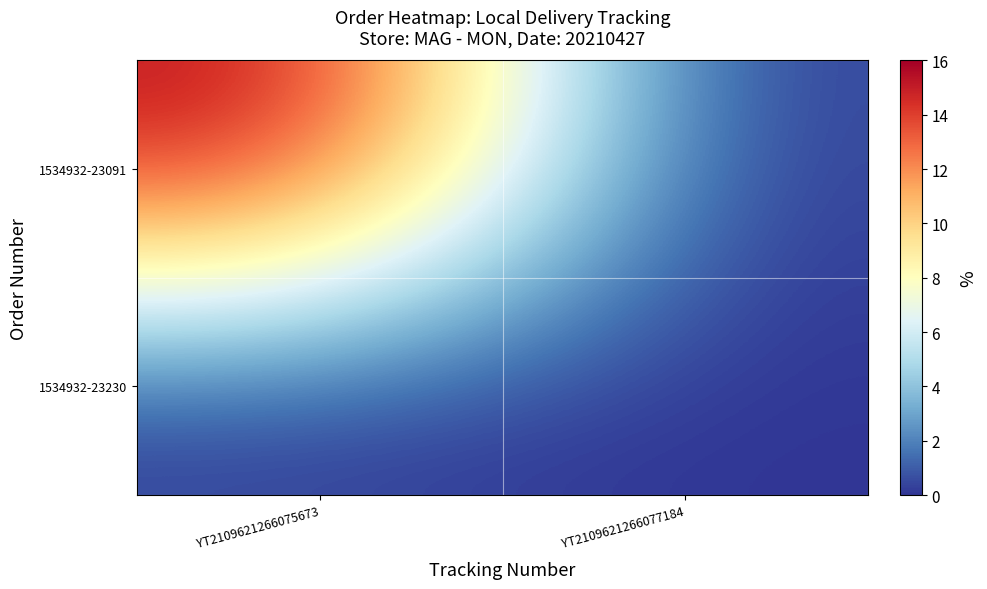

At YT2109621266075673, list the series in order from smallest to largest.

1534932-23230, 1534932-23091